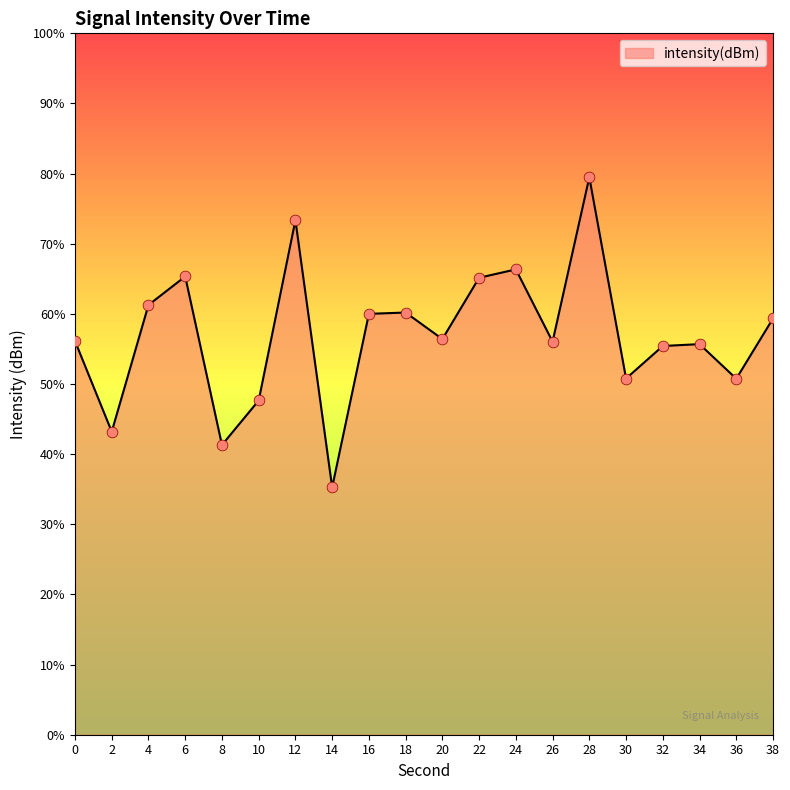

What is the change in value from 4 to 30?

-5.8